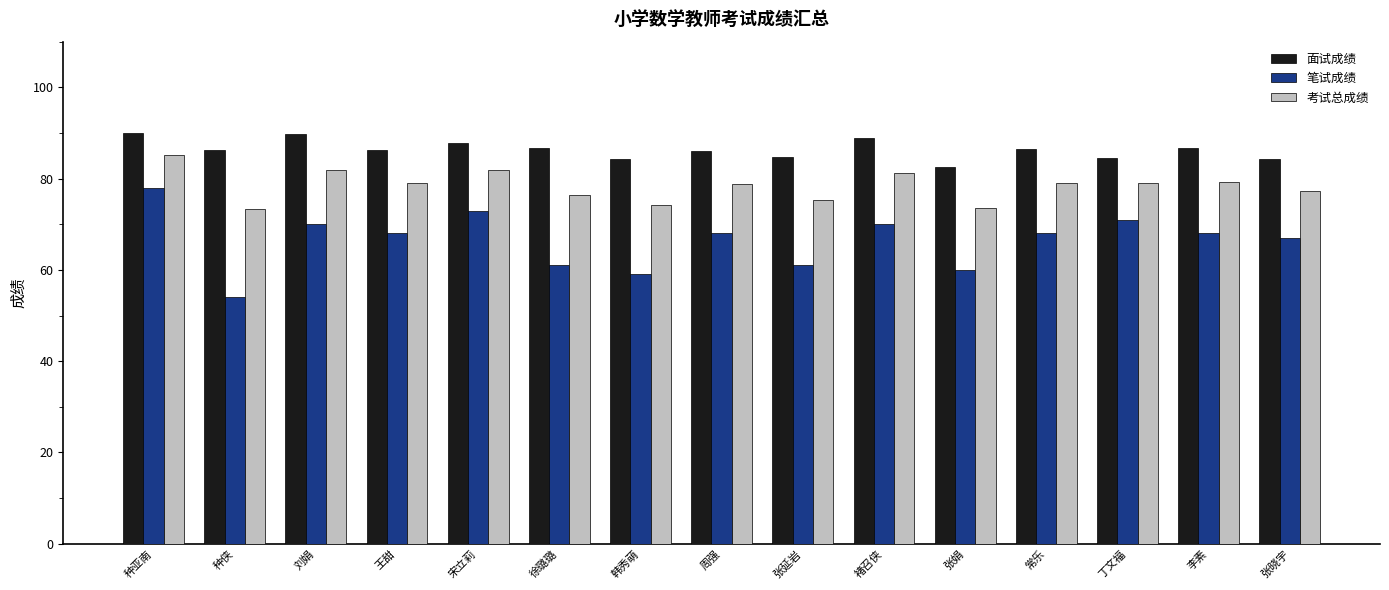

List the series in order of their peak value, lowest first.

笔试成绩, 考试总成绩, 面试成绩